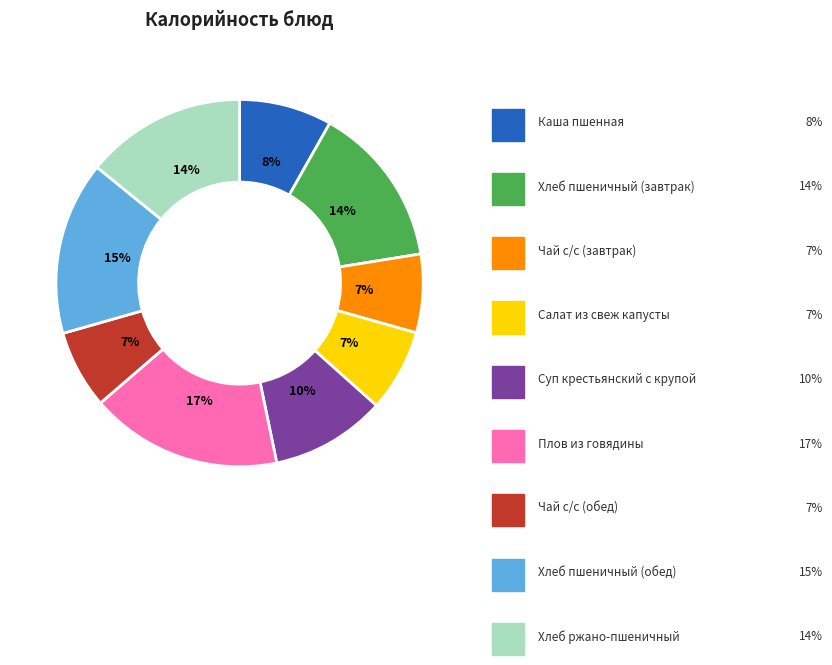

Is there a majority slice in this chart?

No